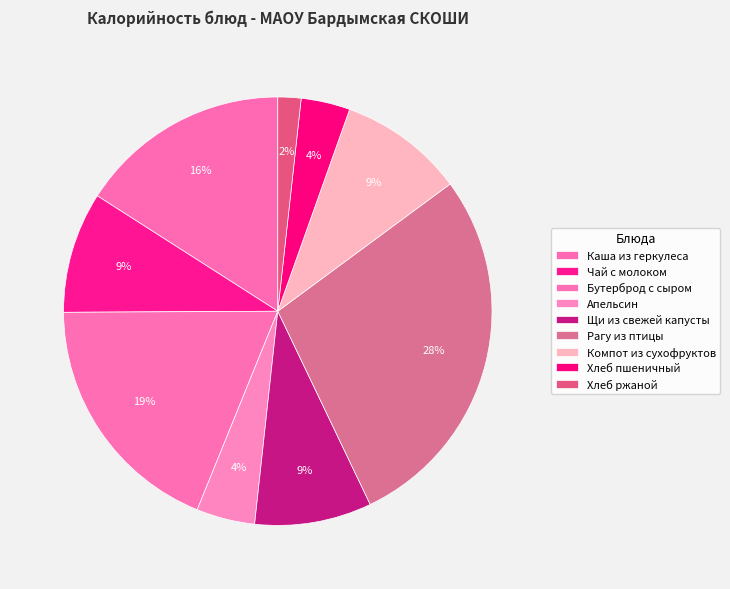

What portion of the pie excludes Чай с молоком?

90.9%